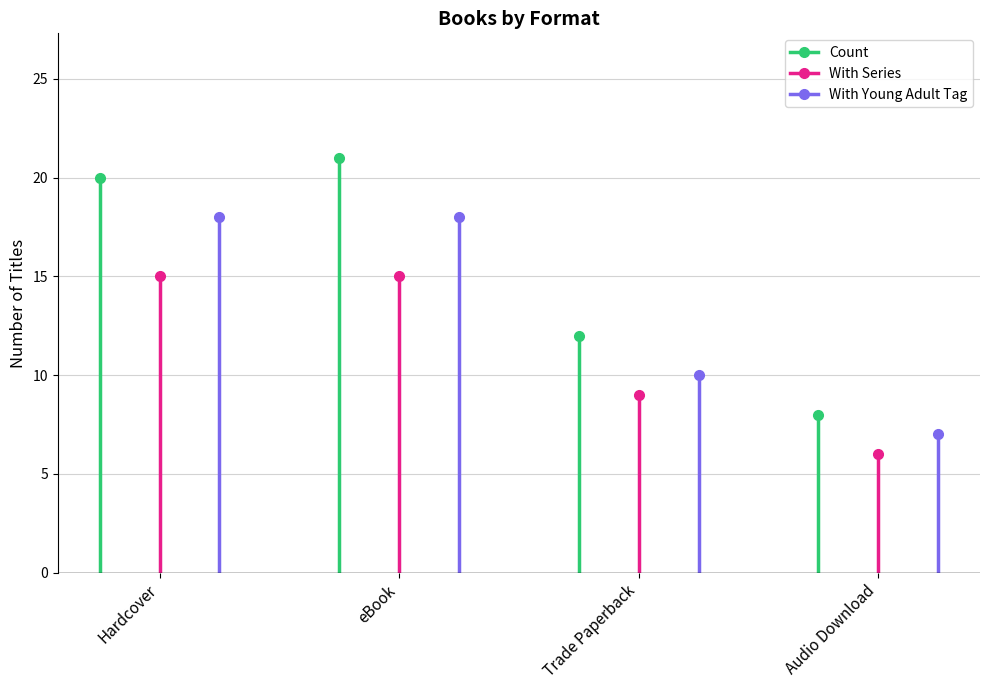

What is the value of the 4th point from the left?

8